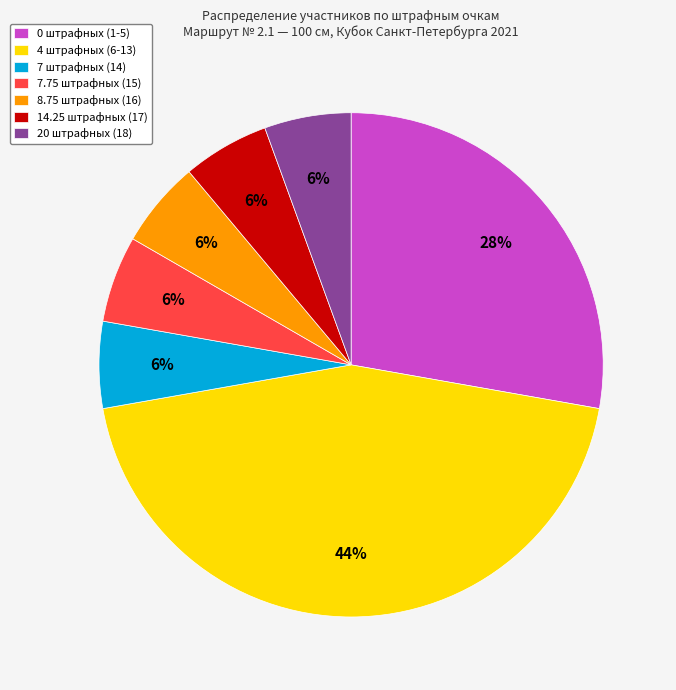

What is the ratio of the value at 14.25 штрафных (17) to the value at 7 штрафных (14)?

1.0